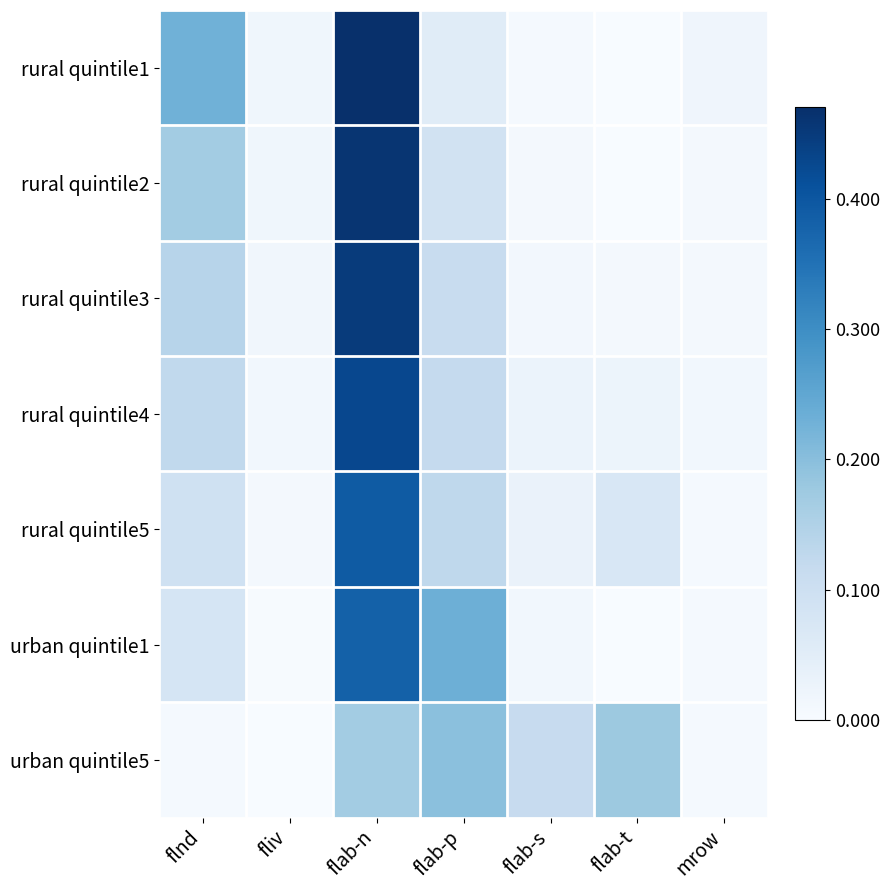

At which category is the sum across all series the highest?

flab-n